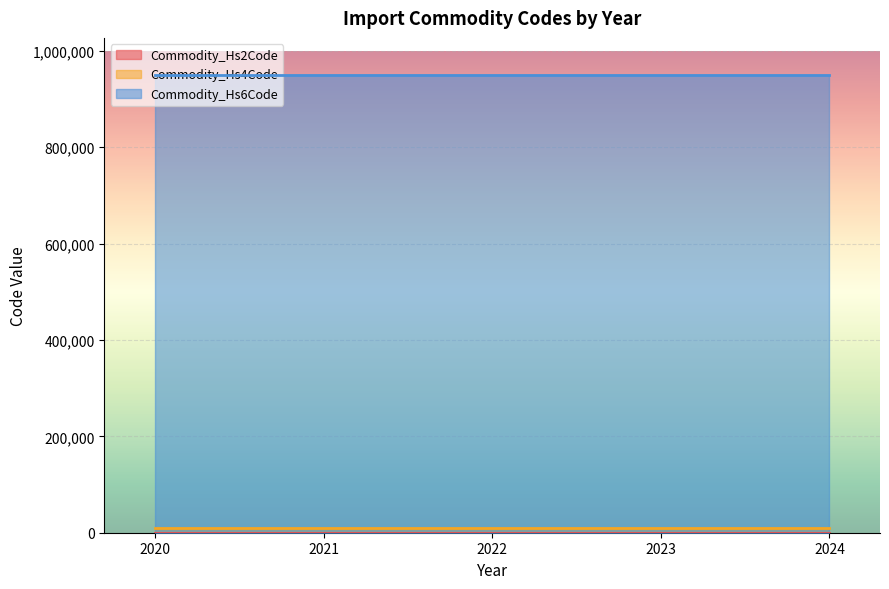

Rank the series by their maximum value, from lowest to highest.

Commodity_Hs2Code, Commodity_Hs4Code, Commodity_Hs6Code